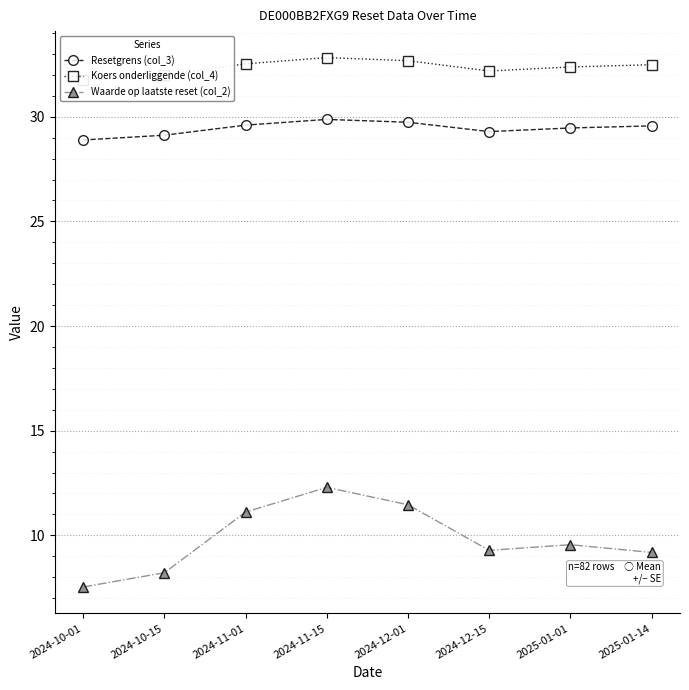

Where is the first local maximum for Koers onderliggende (col_4)?

2024-11-15